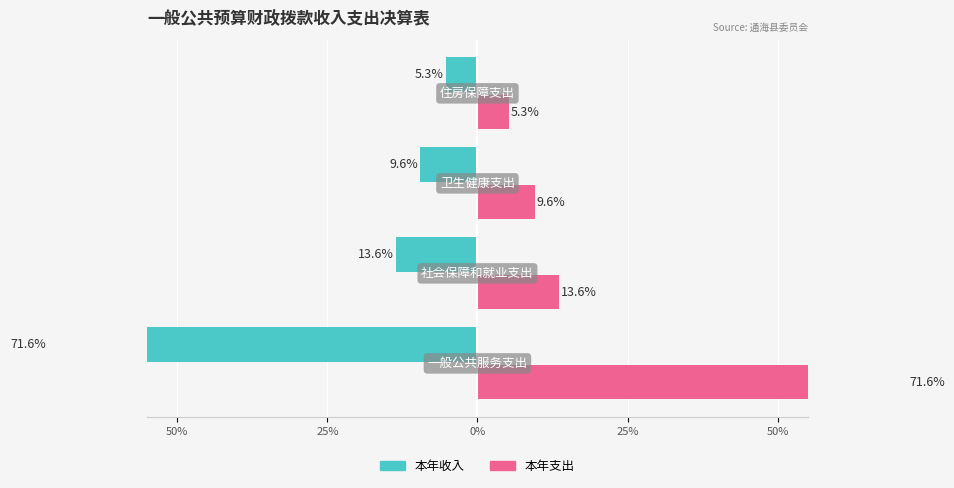

What is the average value of the 本年收入 series?

-25.0